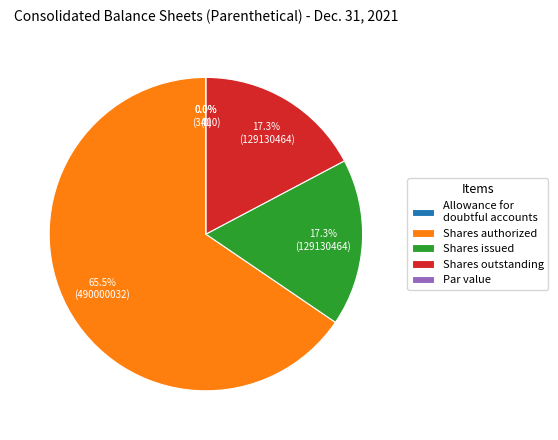

Which category has the biggest portion of the pie?

Shares authorized